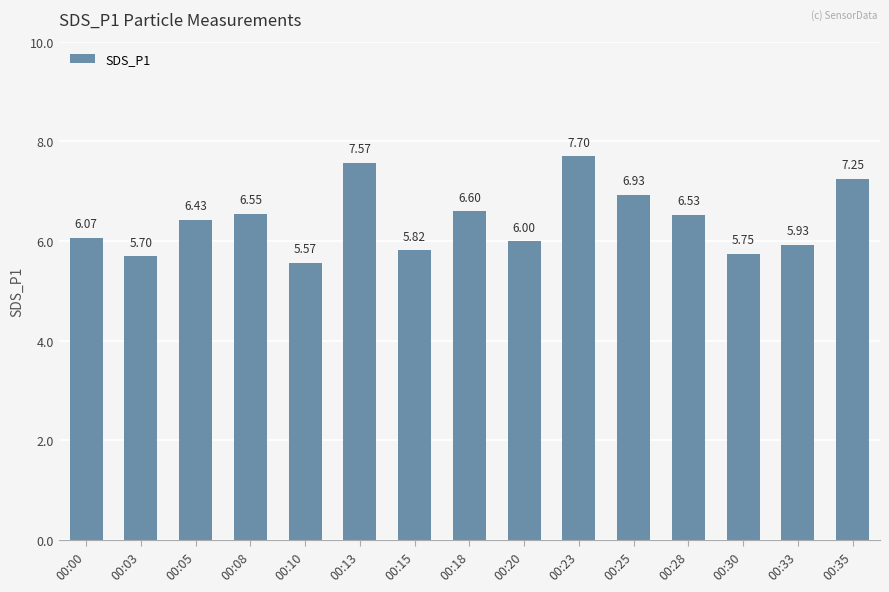

What is the change in value from 00:08 to 00:30?

-0.8